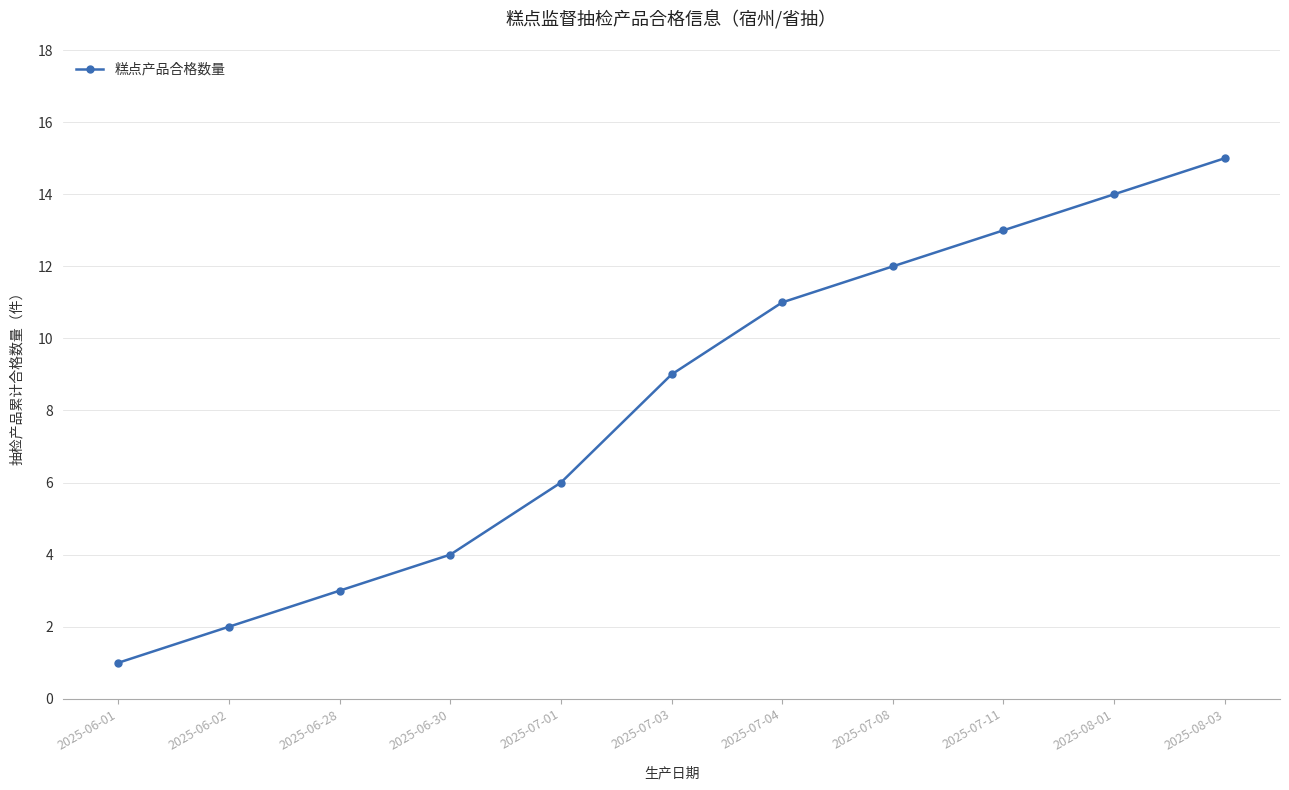

What is the value of the 1st point from the left?

1